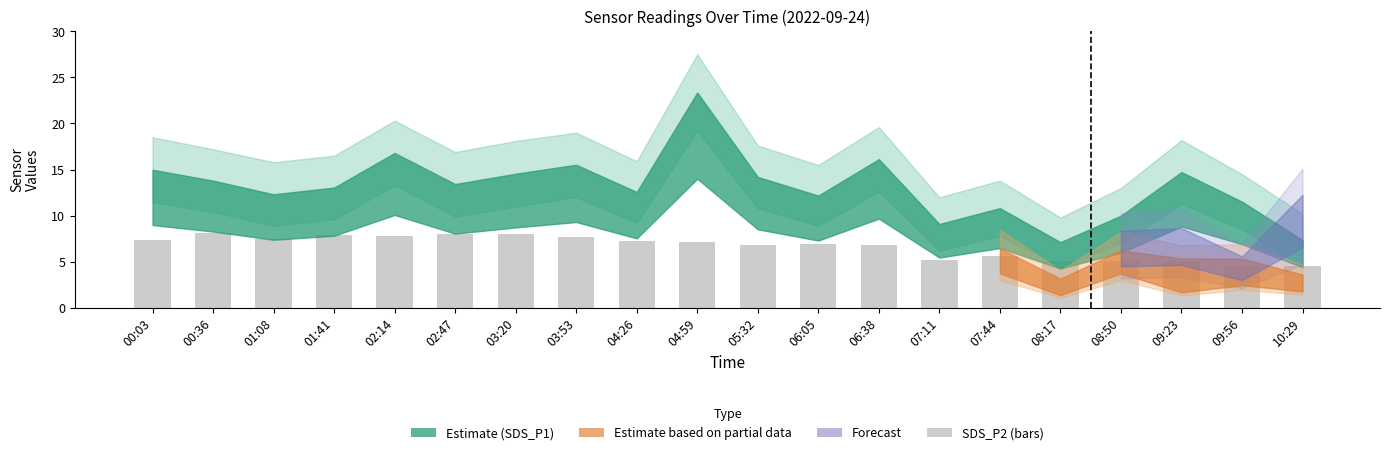

What is the maximum value shown in the chart?

8.1